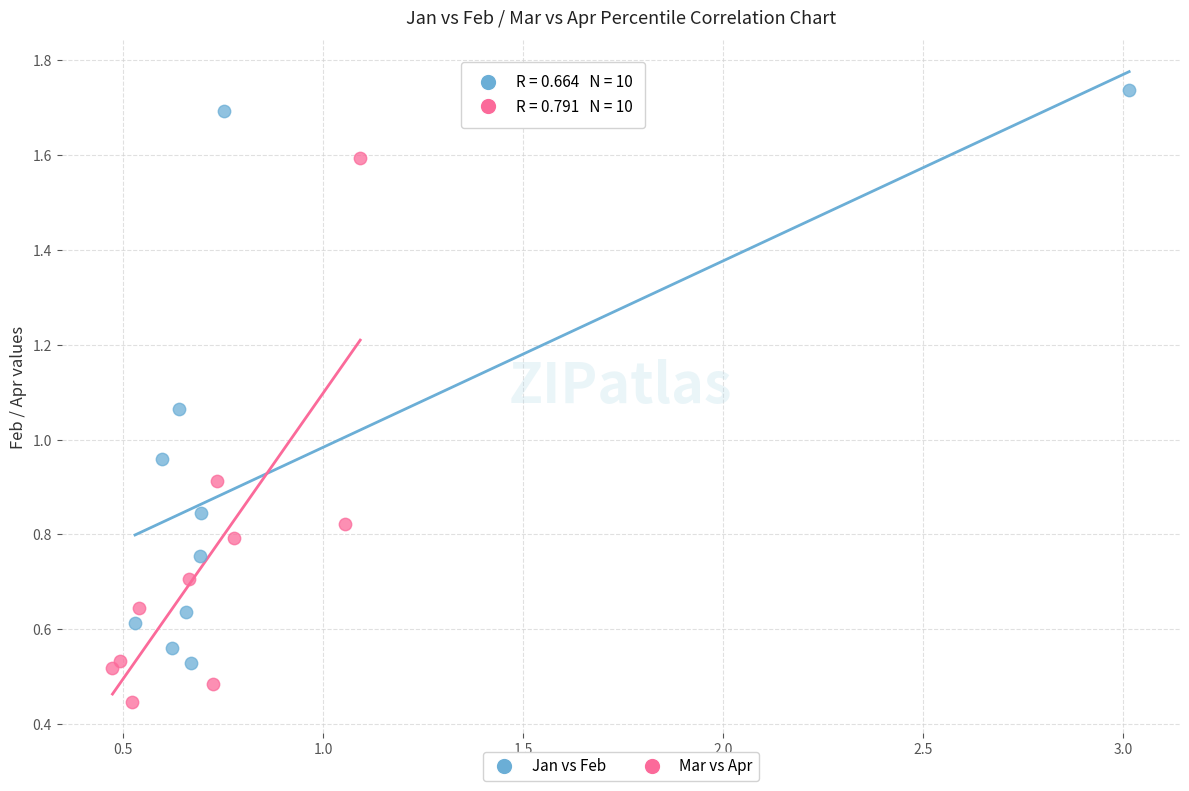

What are all the series names shown in the legend?

Jan vs Feb, Mar vs Apr